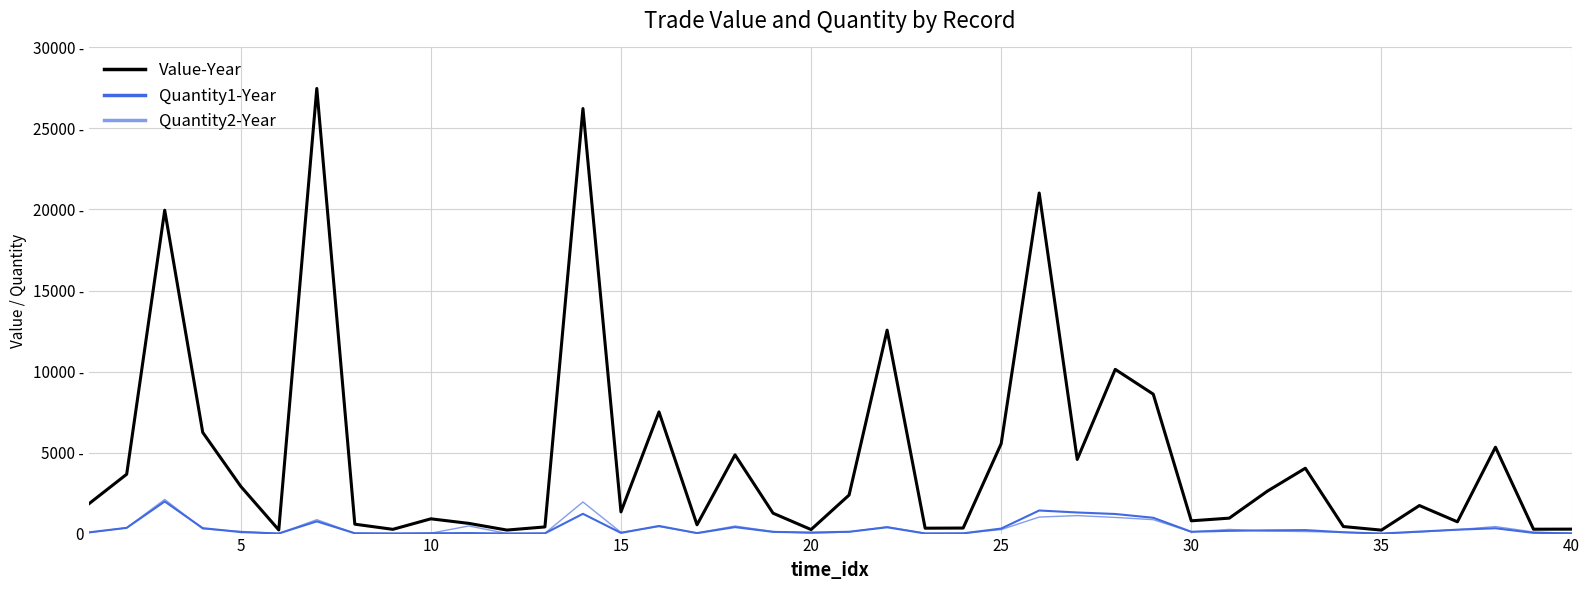

Is this an area chart (filled region under the line)?

No